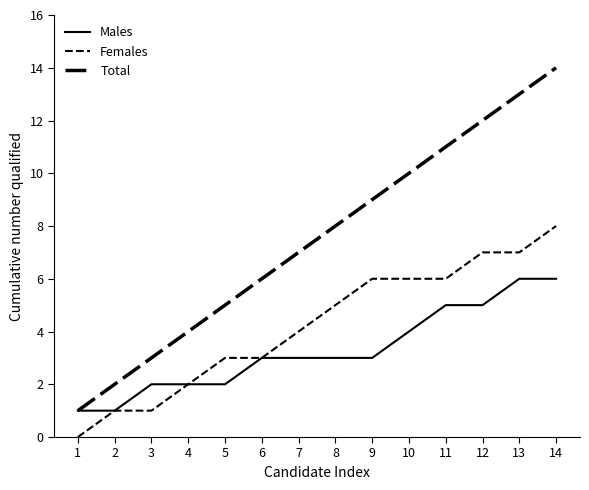

Does the chart have visible grid lines?

No